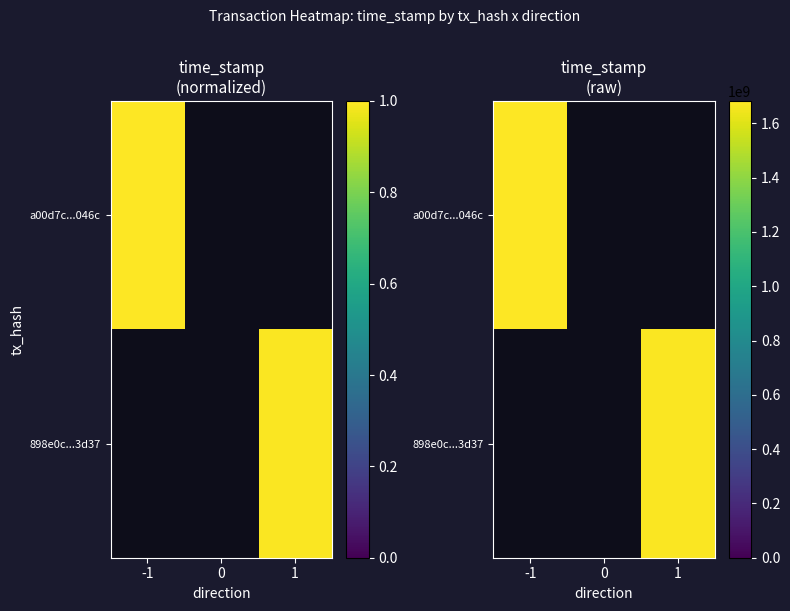

Which series has the largest total across all categories?

a00d7c...046c